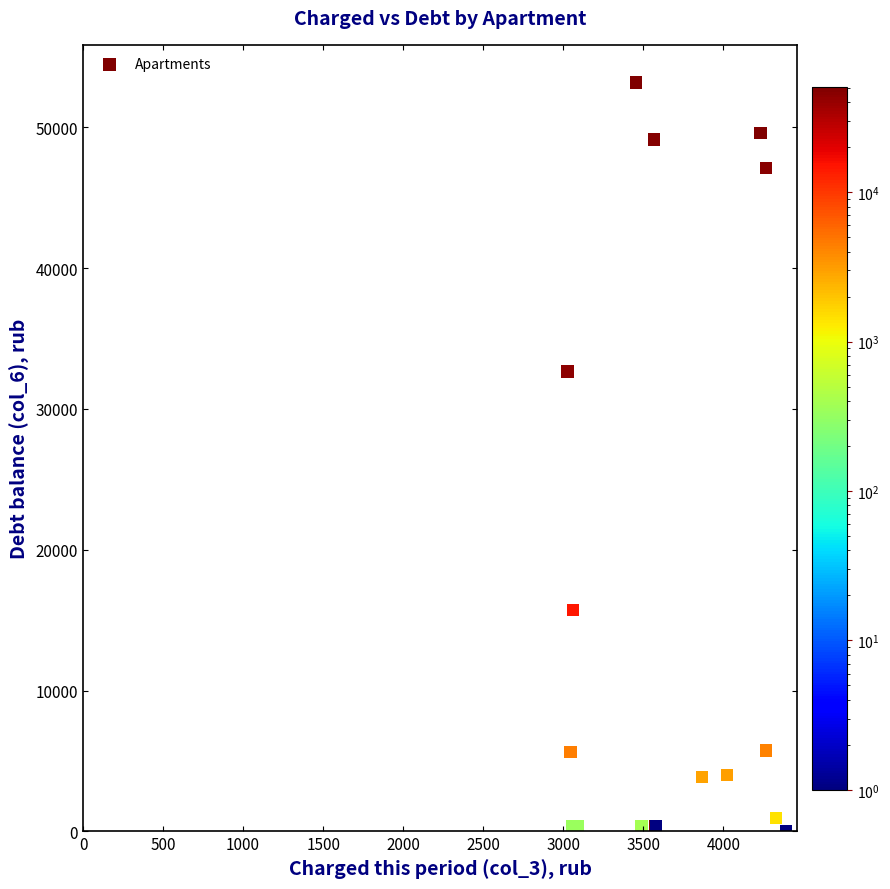

What Y value in the scatter plot is closest to 26599?

32670.5